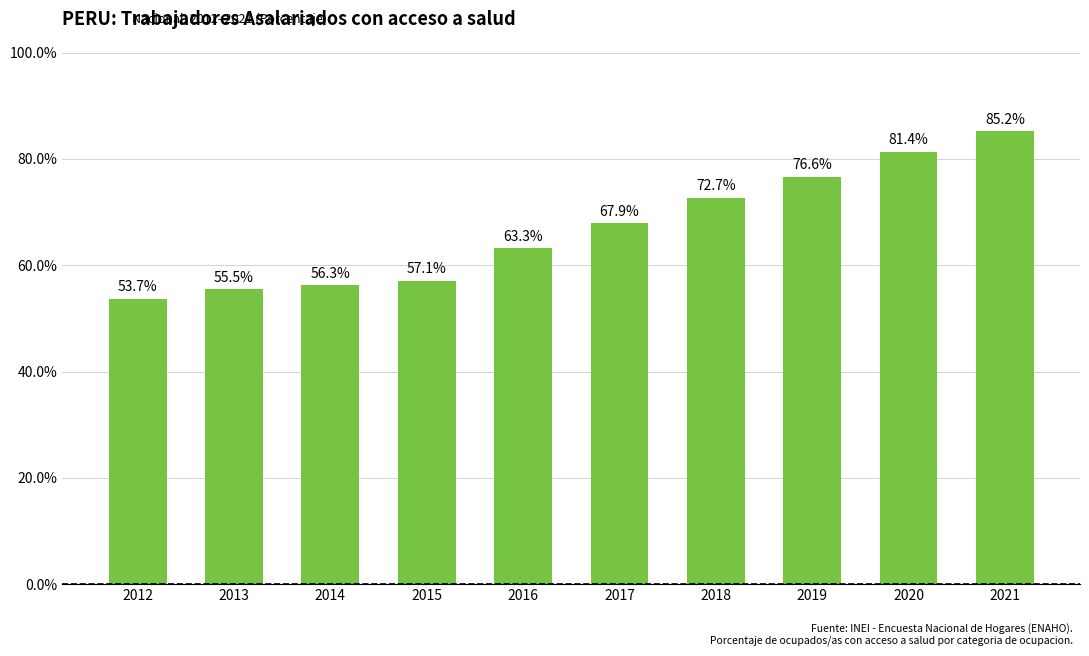

What is the difference between the values at 2018 and 2015?

15.6